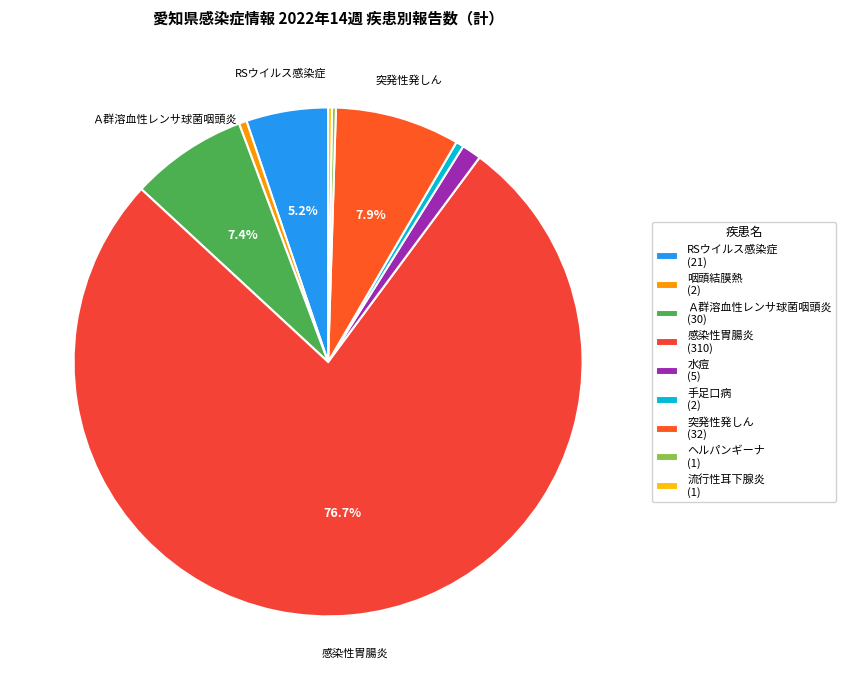

To the nearest percent, what is the average slice percentage?

11%